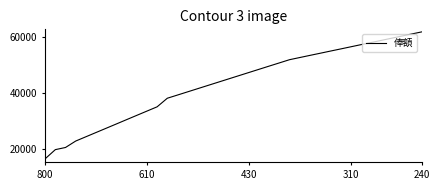

Is this an area chart (filled region under the line)?

No